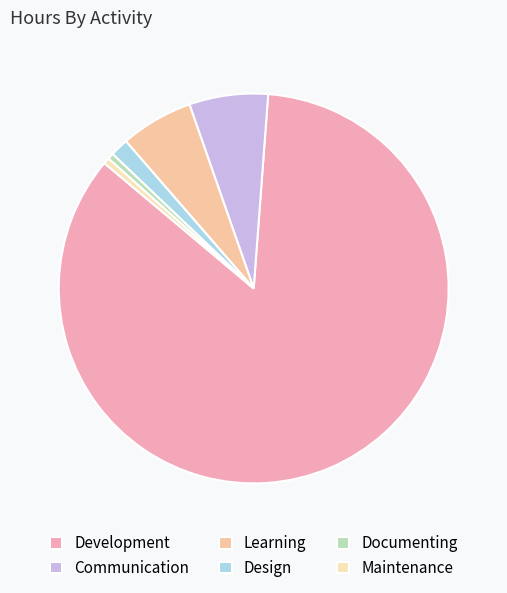

To the nearest percent, what is the combined percentage of Communication and Maintenance?

7%